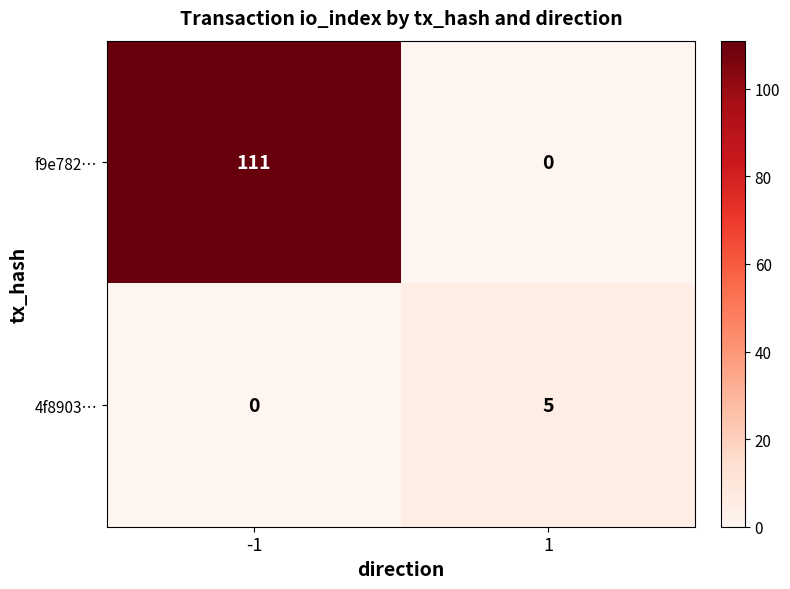

Rank the series by their average value, from highest to lowest.

f9e782…, 4f8903…